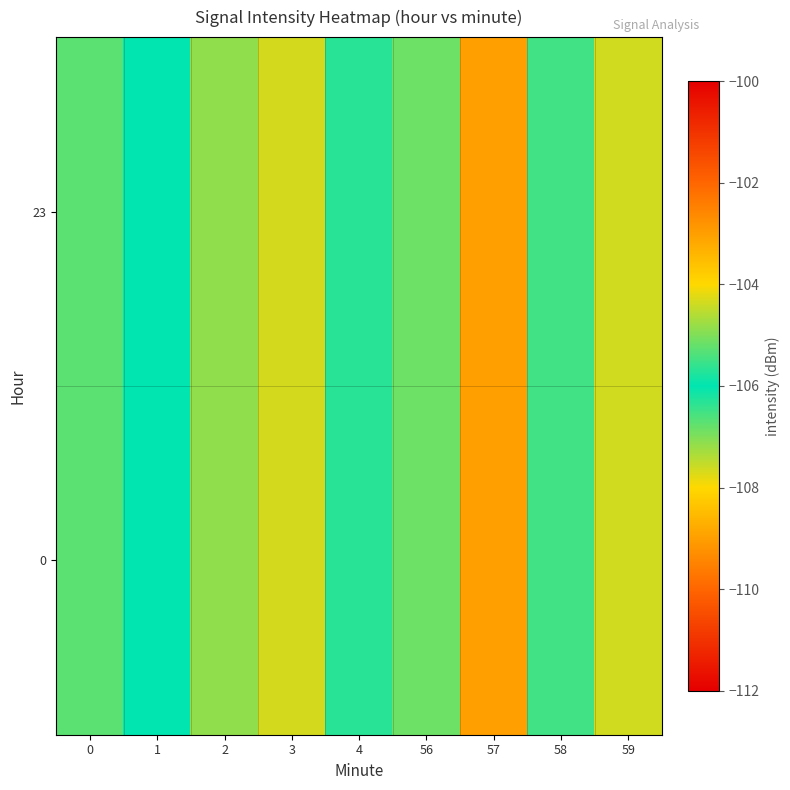

What is the total value across all series at 3?

-215.3